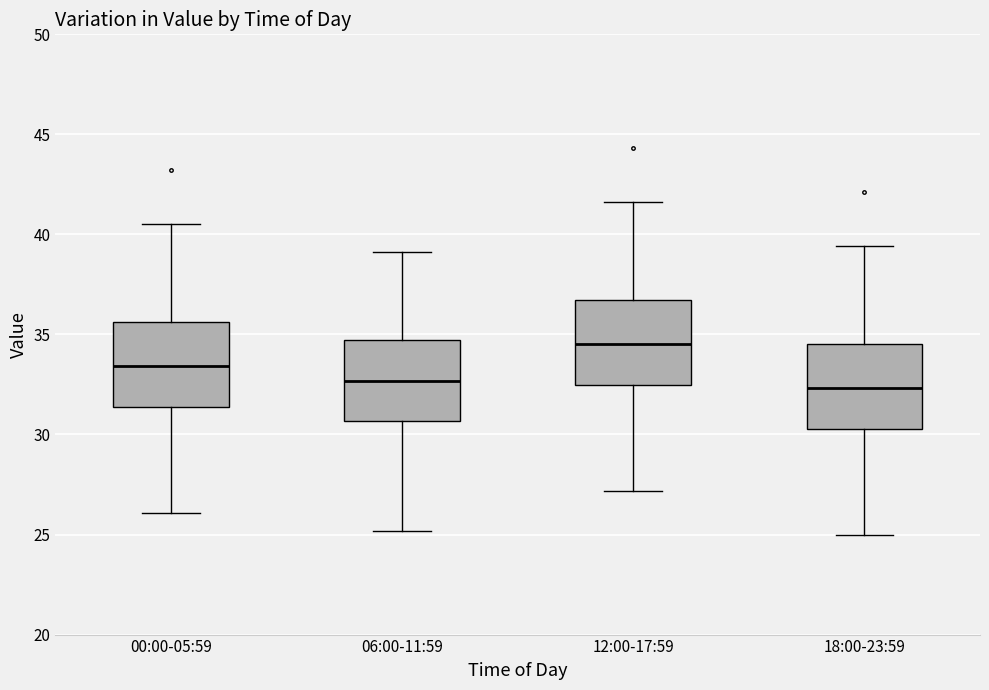

Reading left to right, read every box against the y-axis: the position of its median line, the range the box covers, and the ends of its whiskers. The values are not printed on the chart, so give them approximately, as read against the axis.

00:00-05:59: median 33.5, box 31.5 to 35.5, whiskers 26.0 to 40.5
06:00-11:59: median 32.5, box 30.5 to 34.5, whiskers 25.0 to 39.0
12:00-17:59: median 34.5, box 32.5 to 36.5, whiskers 27.0 to 41.5
18:00-23:59: median 32.5, box 30.5 to 34.5, whiskers 25.0 to 39.5